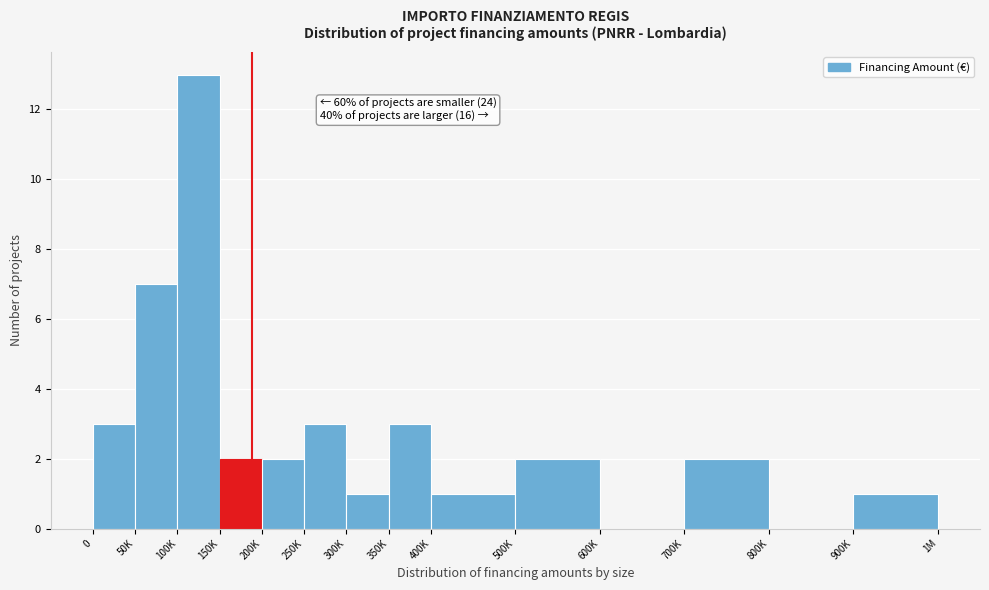

Reading left to right, what are all the values shown in this chart?

0=3	50K=7	100K=13	150K=2	200K=2	250K=3	300K=1	350K=3	400K=1	500K=2	600K=0	700K=2	800K=0	900K=1